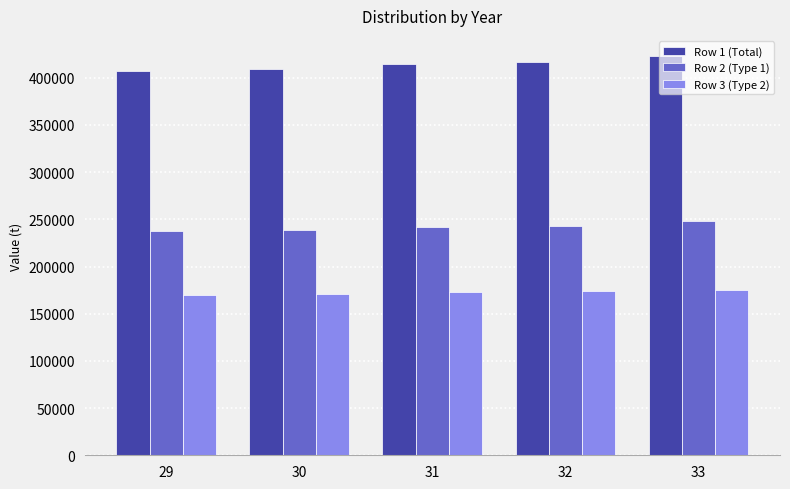

Count the number of data series in this chart.

3